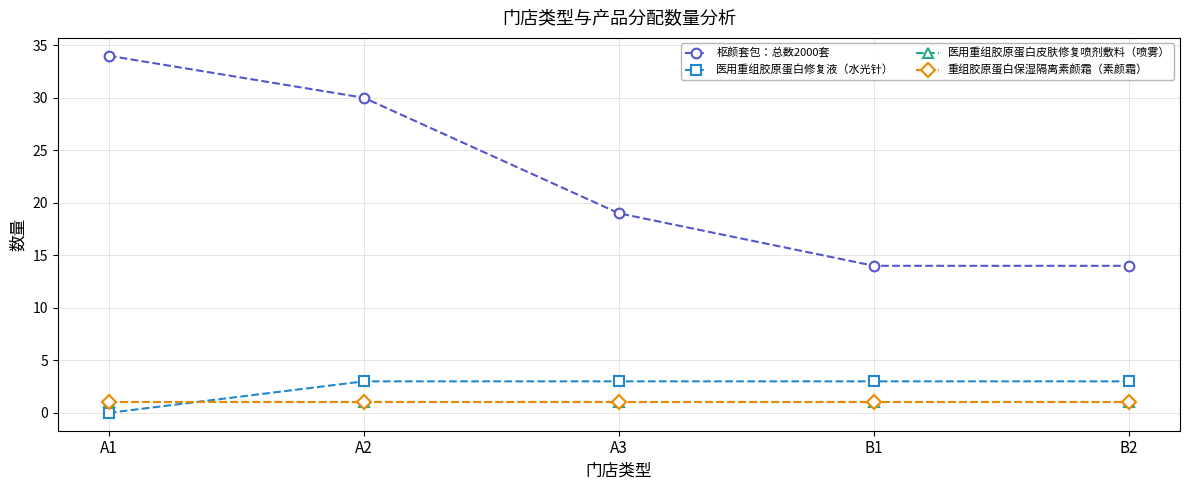

Does the chart have visible grid lines?

Yes